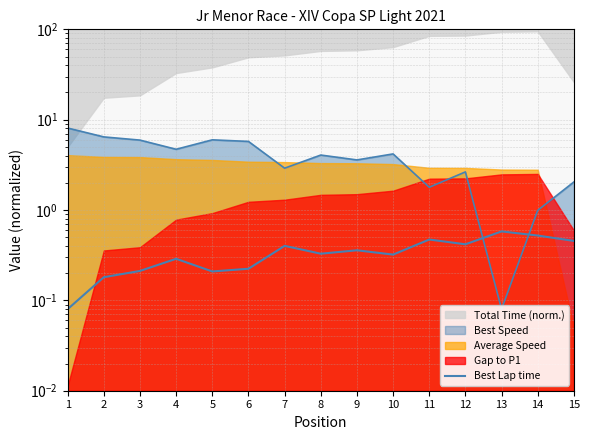

How many interior local peaks (higher than both neighbors) does the data have?

5